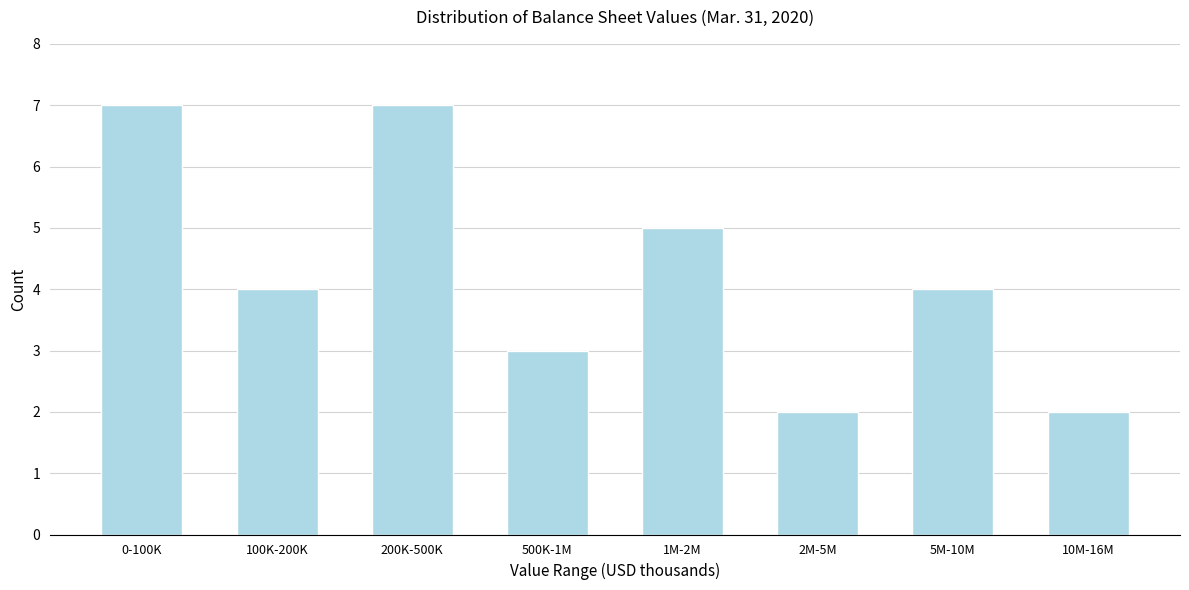

Reading left to right, list all the values displayed in this chart.

7	4	7	3	5	2	4	2